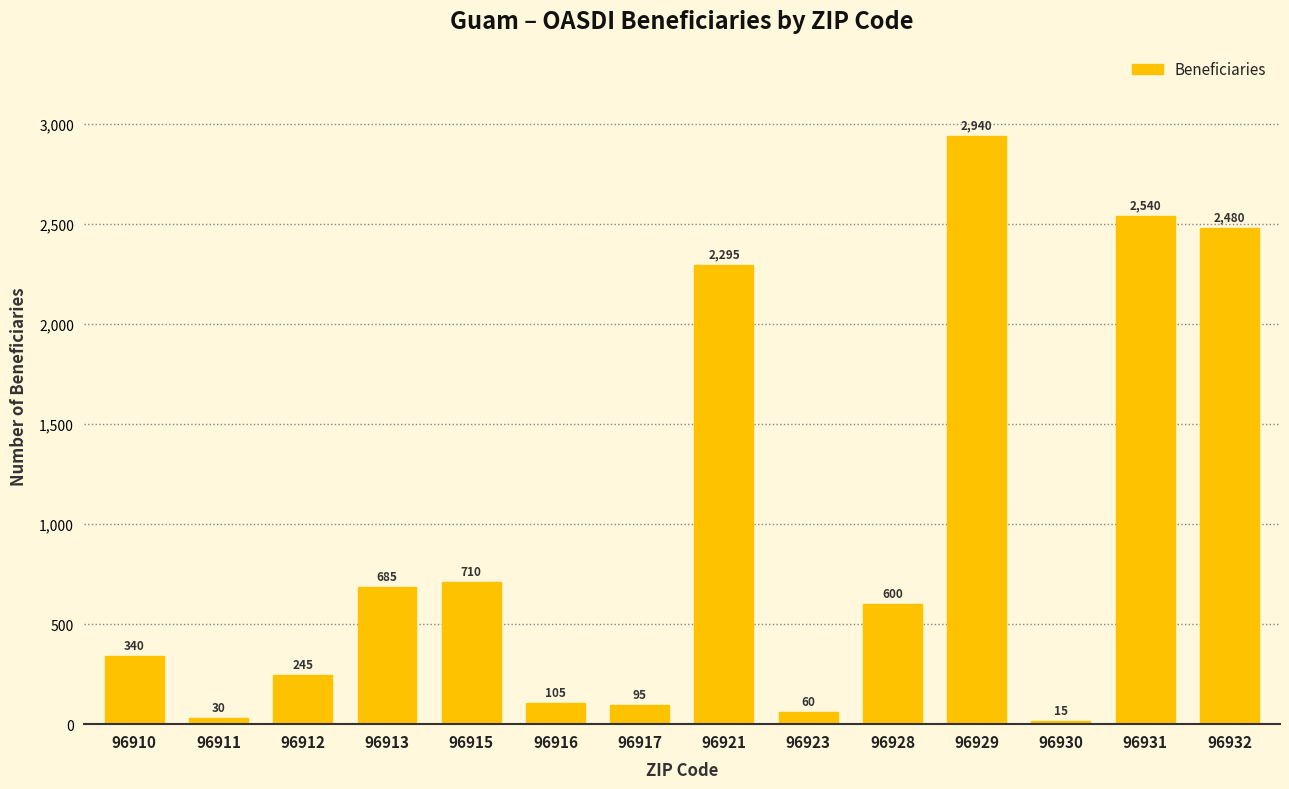

What is the maximum value shown in the chart?

2940